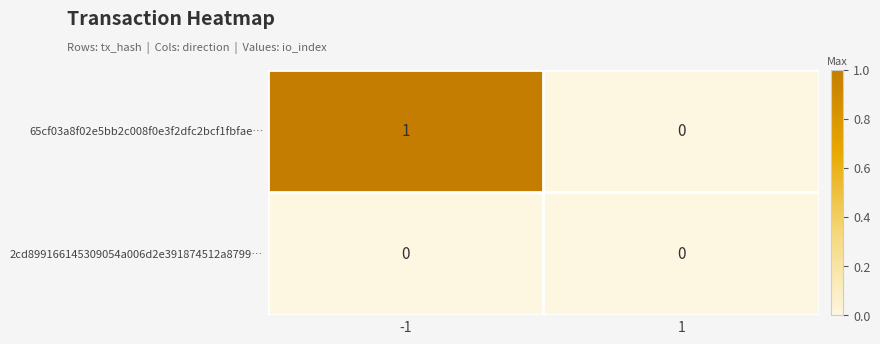

Reading left to right, extract all data points from this chart.

65cf03a8f02e5bb2c008f0e3f2dfc2bcf1fbfae…: -1=1	1=0
2cd899166145309054a006d2e391874512a8799…: -1=0	1=0